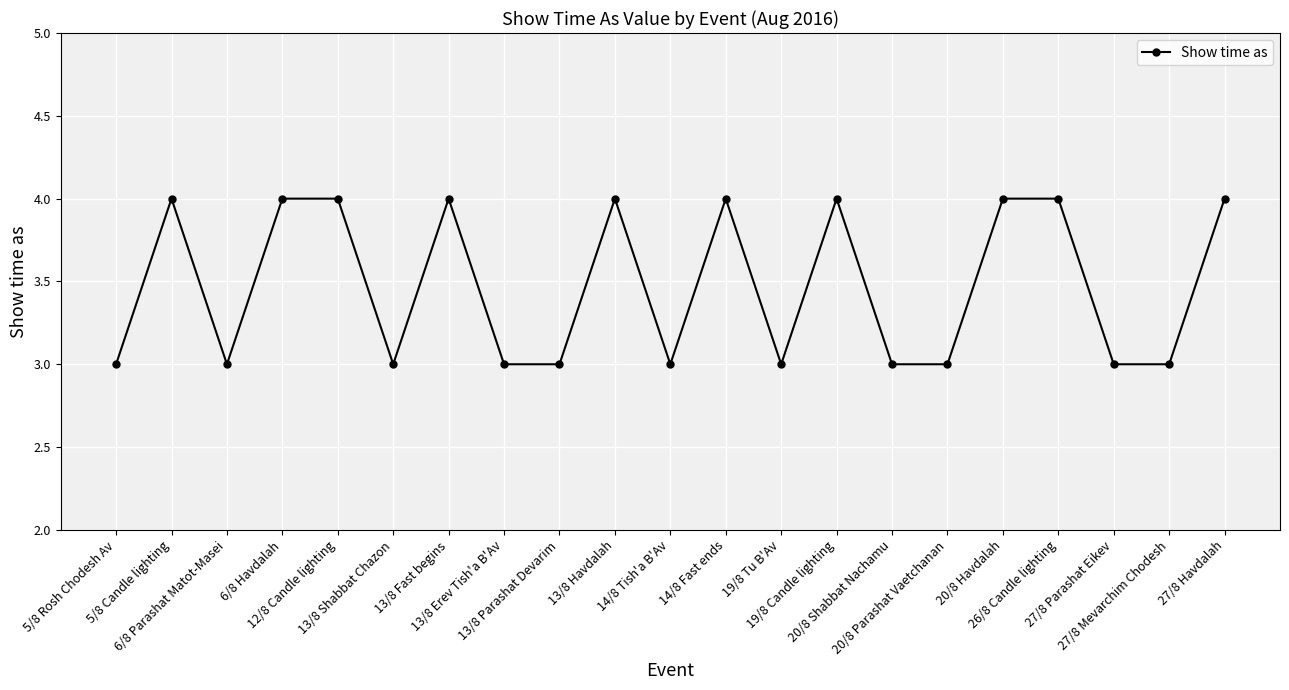

Is it true that the value at 6/8 Havdalah is 2?

False